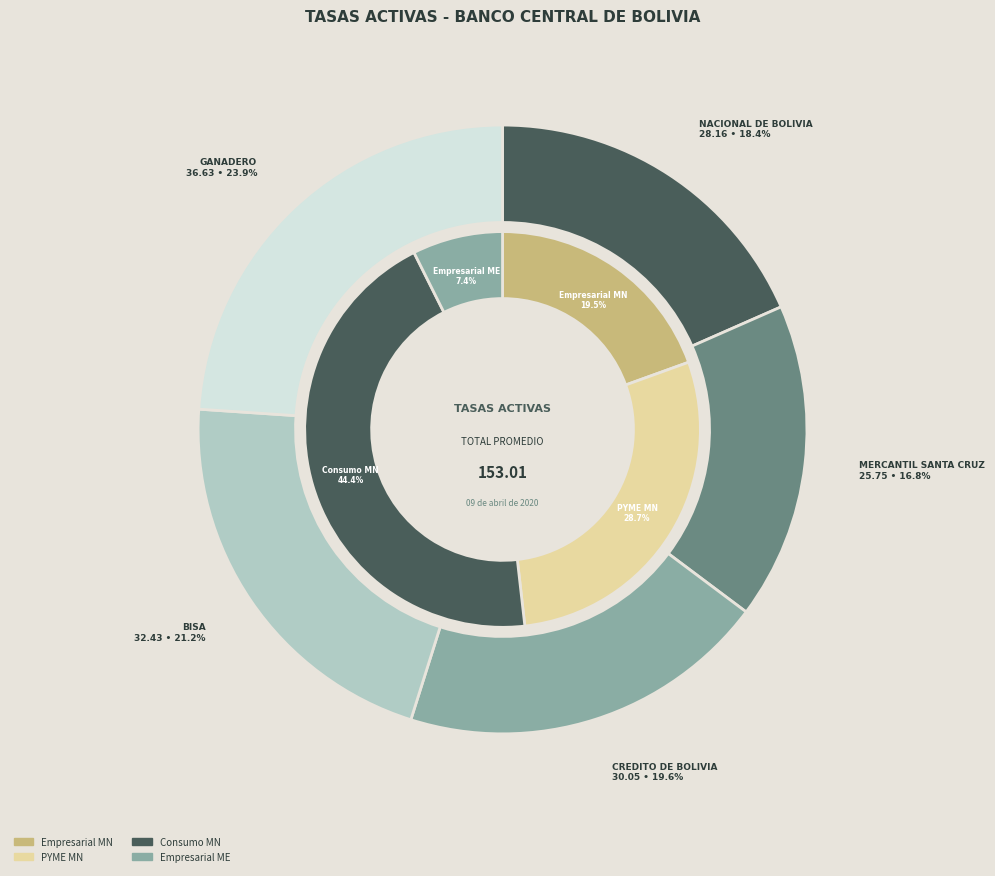

Rank the categories by Empresarial ME value from highest to lowest.

MERCANTIL SANTA CRUZ, NACIONAL DE BOLIVIA, CREDITO DE BOLIVIA, BISA, GANADERO